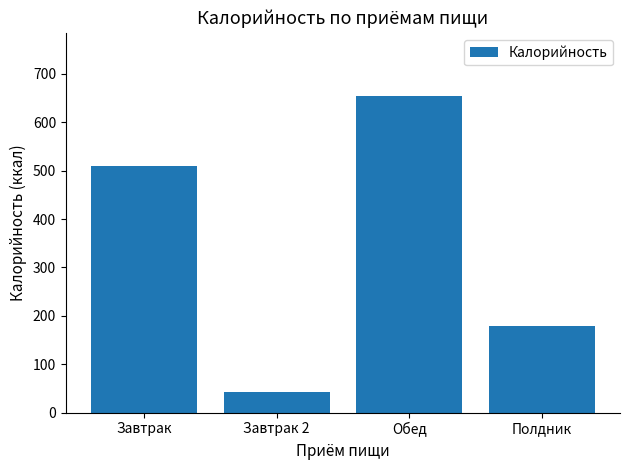

Which category has the lowest value across all series?

Завтрак 2